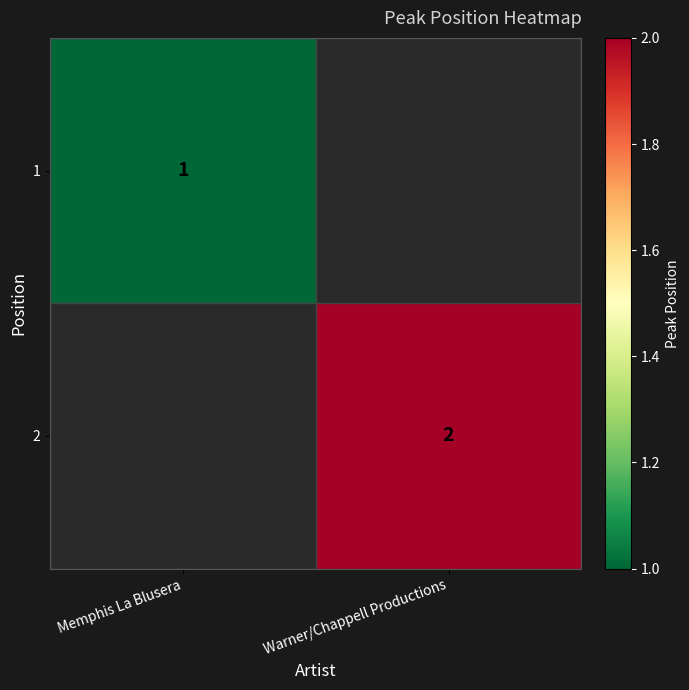

The 2 series shows 3 at Warner/Chappell Productions. True or false?

False